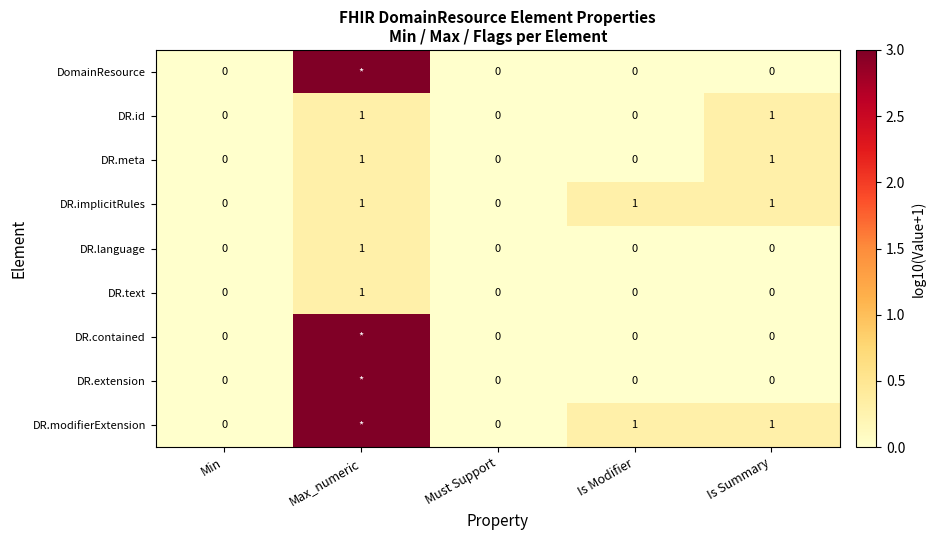

At how many categories does at least one series exceed 0?

3